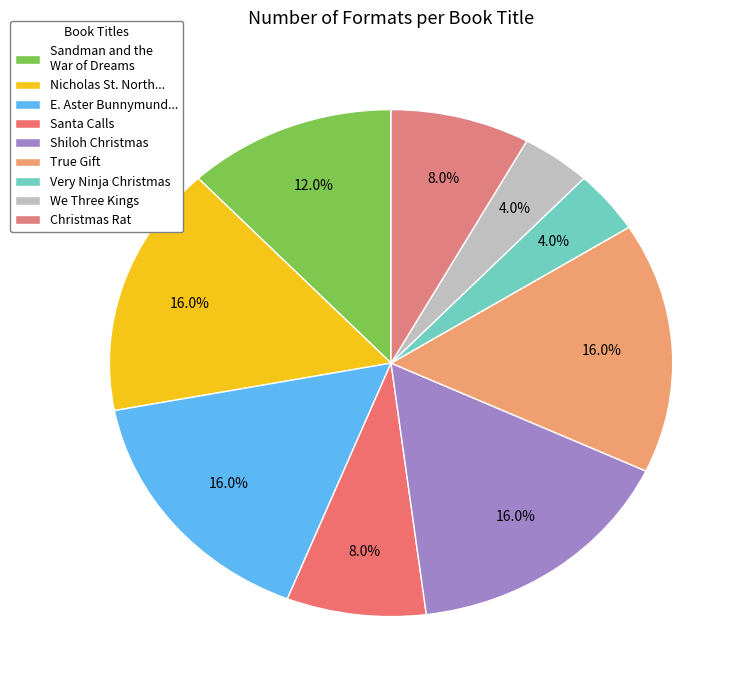

True or false: Very Ninja Christmas accounts for 1% of the total.

False